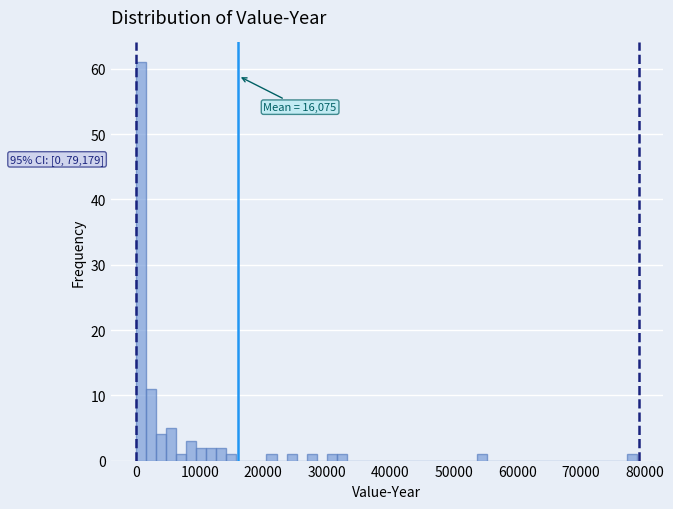

Around what value on the x-axis is the tallest bar? Give the approximate position of its centre, as read against the axis.

1000